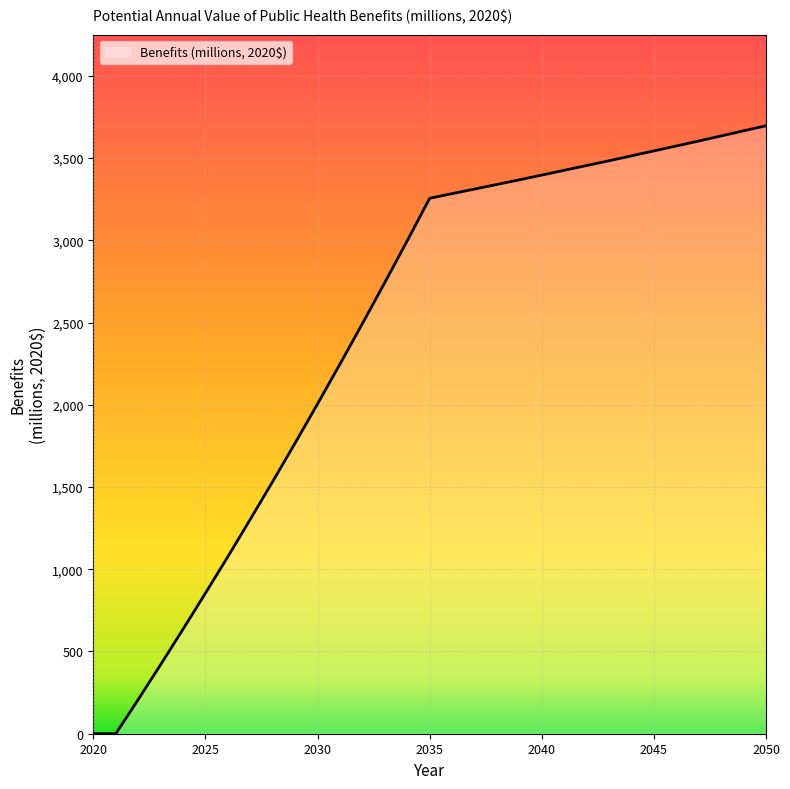

What is the maximum value shown in the chart?

3697